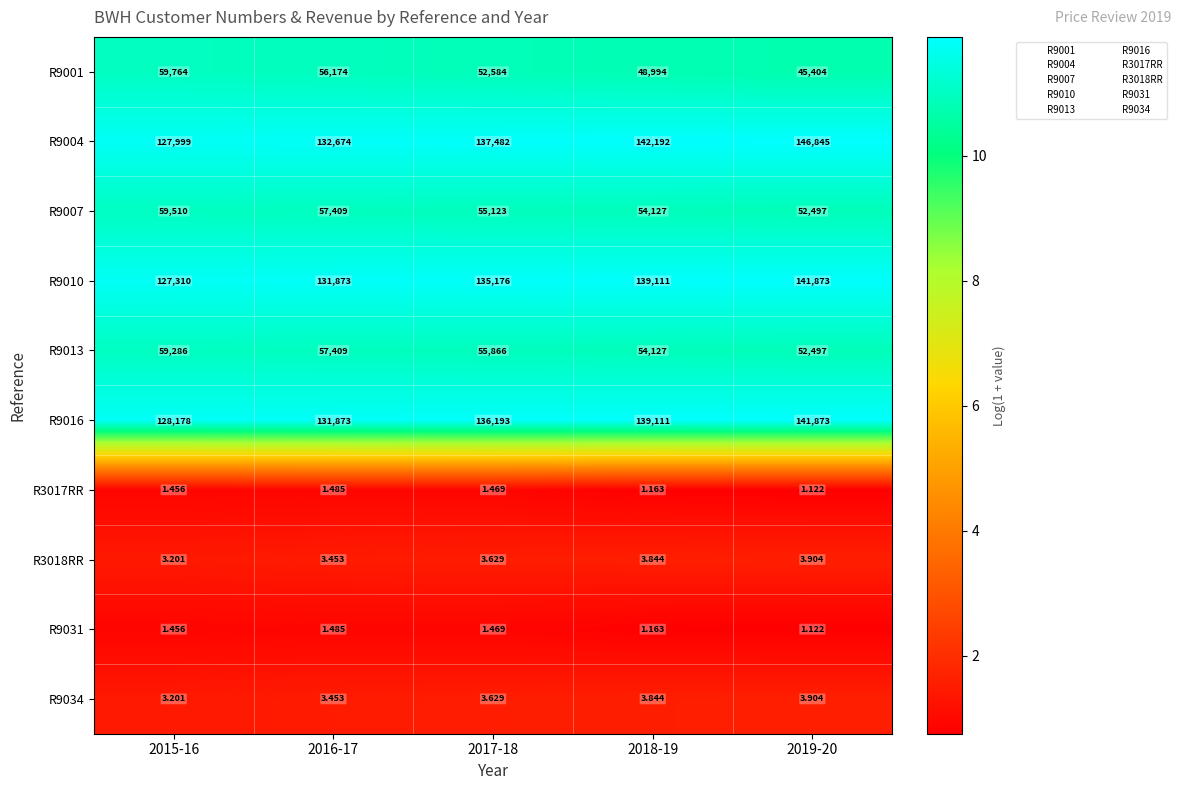

Is the value of R9034 at 2016-17 greater than the value of R3017RR at 2019-20?

Yes